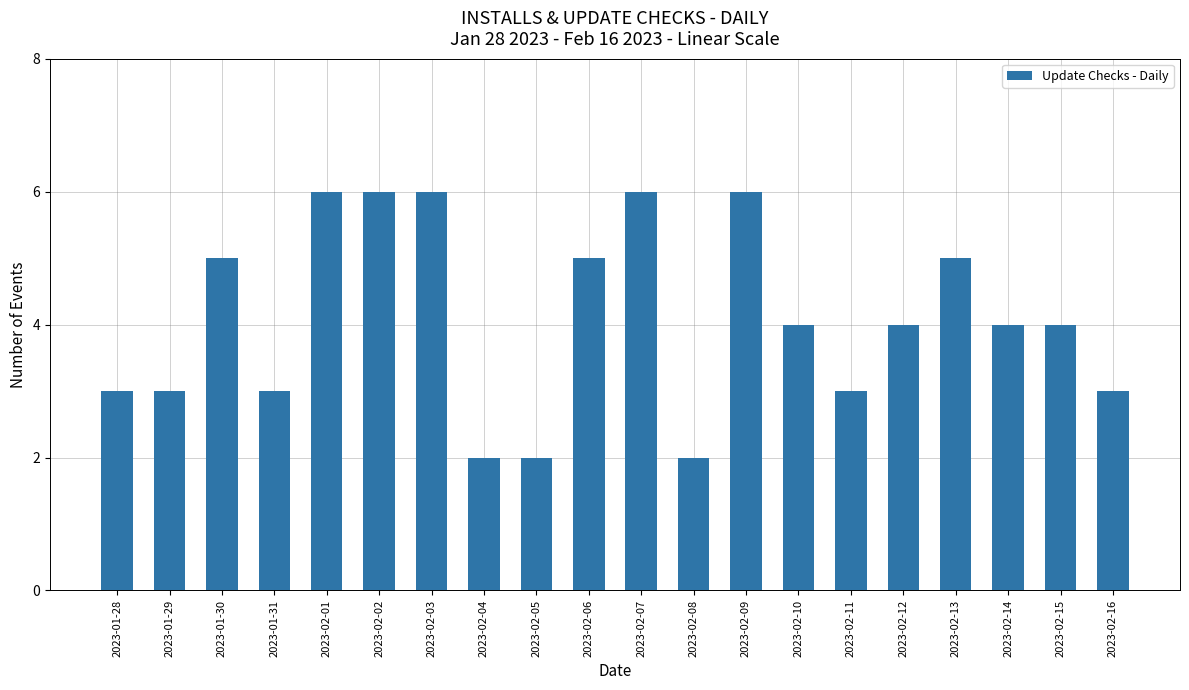

At which label does the data first exceed 4?

2023-01-30